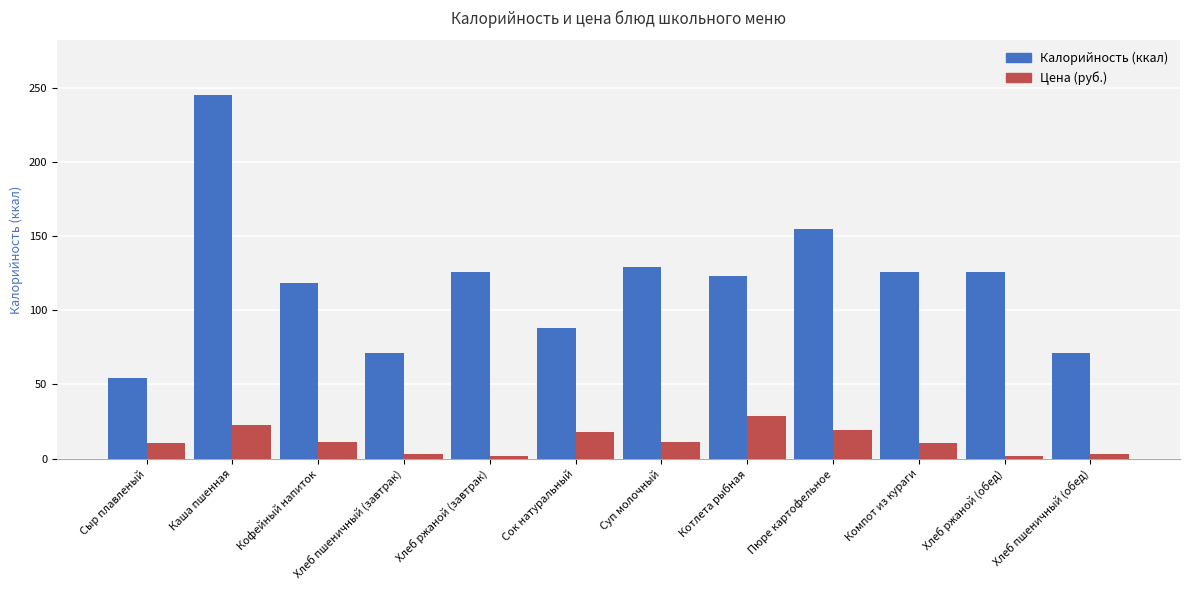

What is the greatest value displayed?

245.0